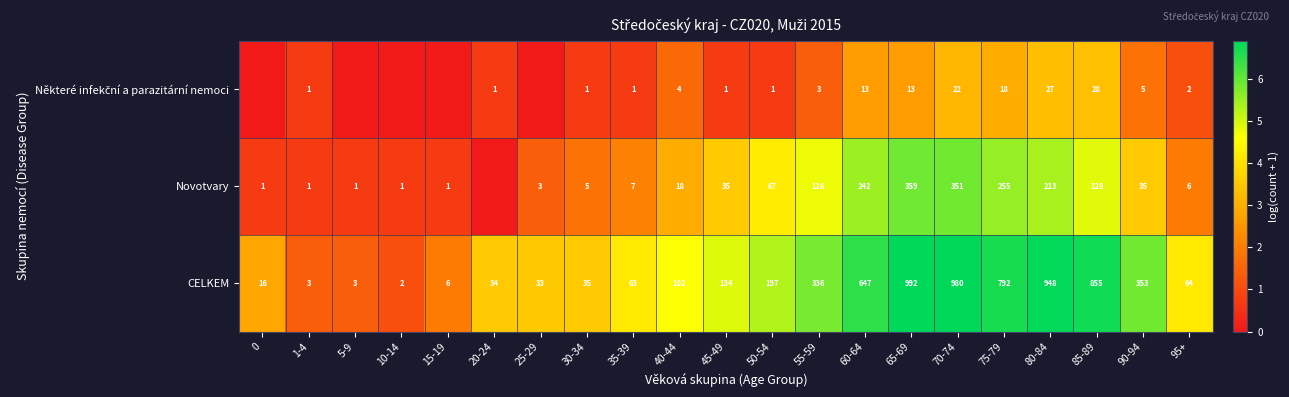

Is it true that Novotvary equals 50 at 55-59?

False